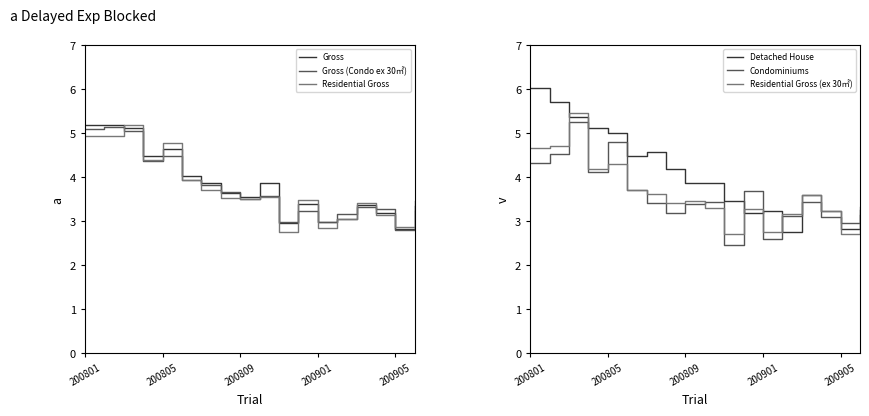

Reading right to left, what are all the values shown in this chart?

Gross: 83.7	70.7	79.8	84.3	76.5	74.5	84.7	74.2	96.6	89.1	91.0	96.9	100.5	116.3	111.9	128.3	129.7	129.5
Gross (Condo ex 30㎡): 86.6	70.0	82.1	83.4	79.4	74.6	80.7	74.4	89.5	87.9	91.4	95.6	98.4	112.0	109.0	126.2	128.8	127.7
Residential Gross: 80.8	72.0	78.4	85.4	76.4	71.2	87.2	68.8	88.9	87.9	88.5	92.6	98.5	119.4	110.1	129.9	123.3	123.3
Detached House: 78.5	70.4	81.0	90.2	69.2	80.7	79.6	86.5	96.9	96.6	104.8	114.4	112.1	125.3	128.0	134.4	143.0	150.6
Condominiums: 81.5	74.3	77.3	85.7	77.9	65.0	92.5	61.8	86.1	84.8	79.6	85.6	92.7	119.9	102.8	131.3	113.2	108.1
Residential Gross (ex 30㎡): 83.1	67.8	80.6	90.1	79.3	69.0	82.0	67.9	82.5	86.3	85.3	90.3	92.9	107.7	104.8	136.6	118.0	116.6